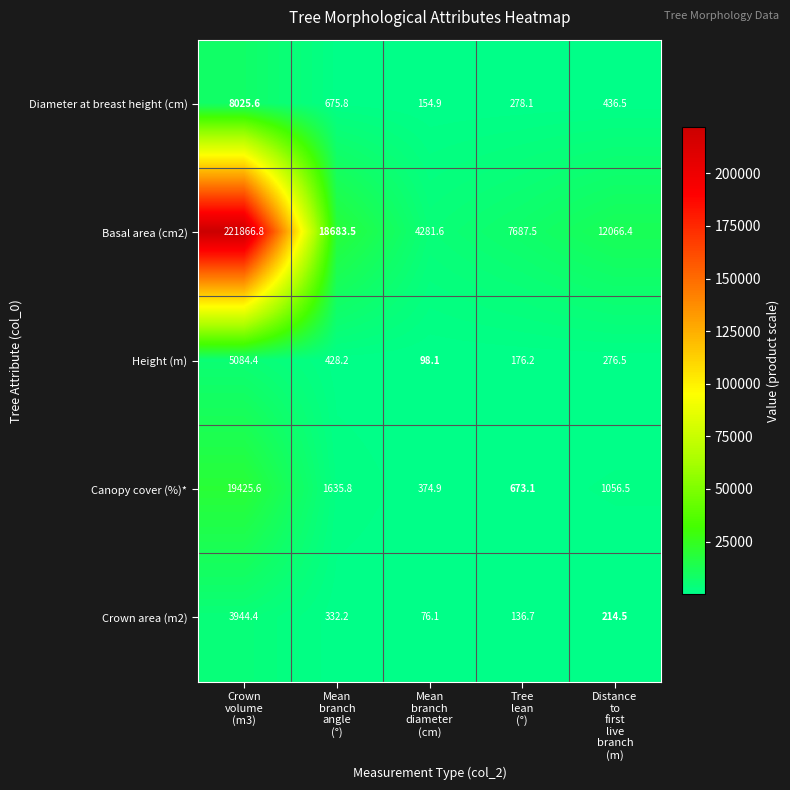

Which series has the largest range (max minus min)?

Basal area (cm2)